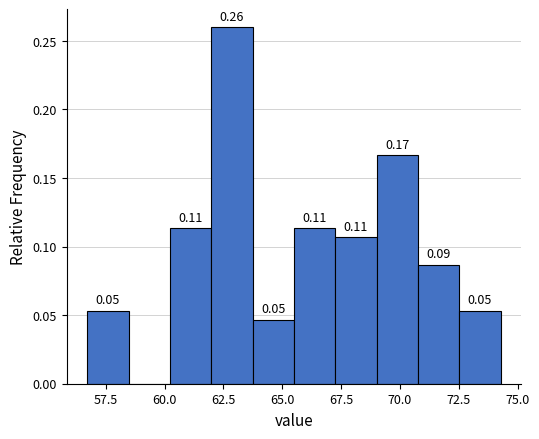

Read against the x-axis, roughly where is the centre of the tallest bar?

63.0